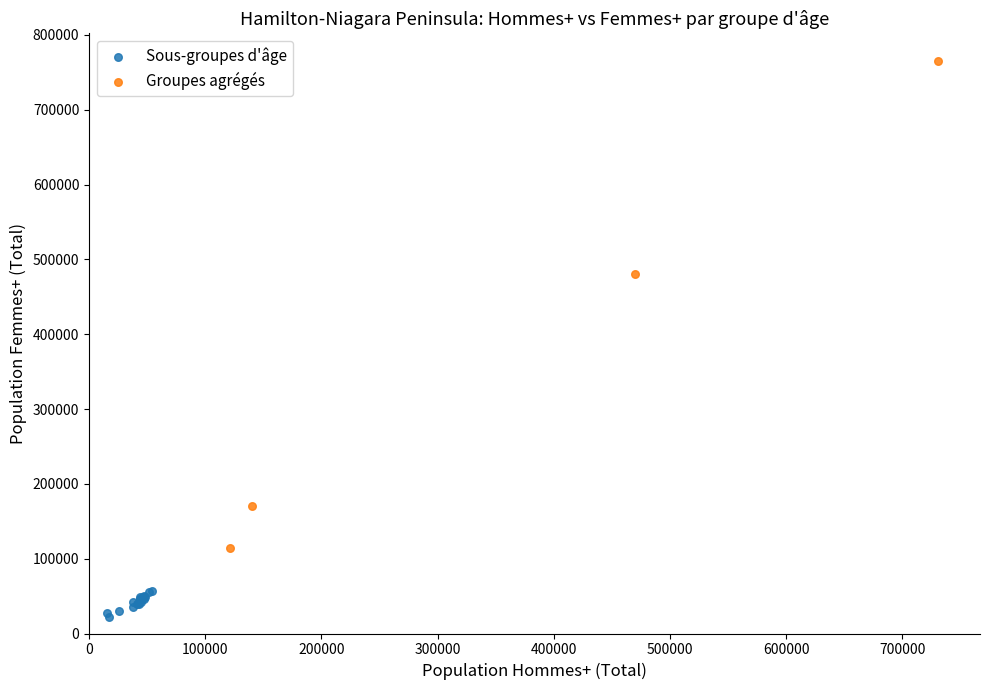

Which series contains the lowest Y value?

Sous-groupes d'âge